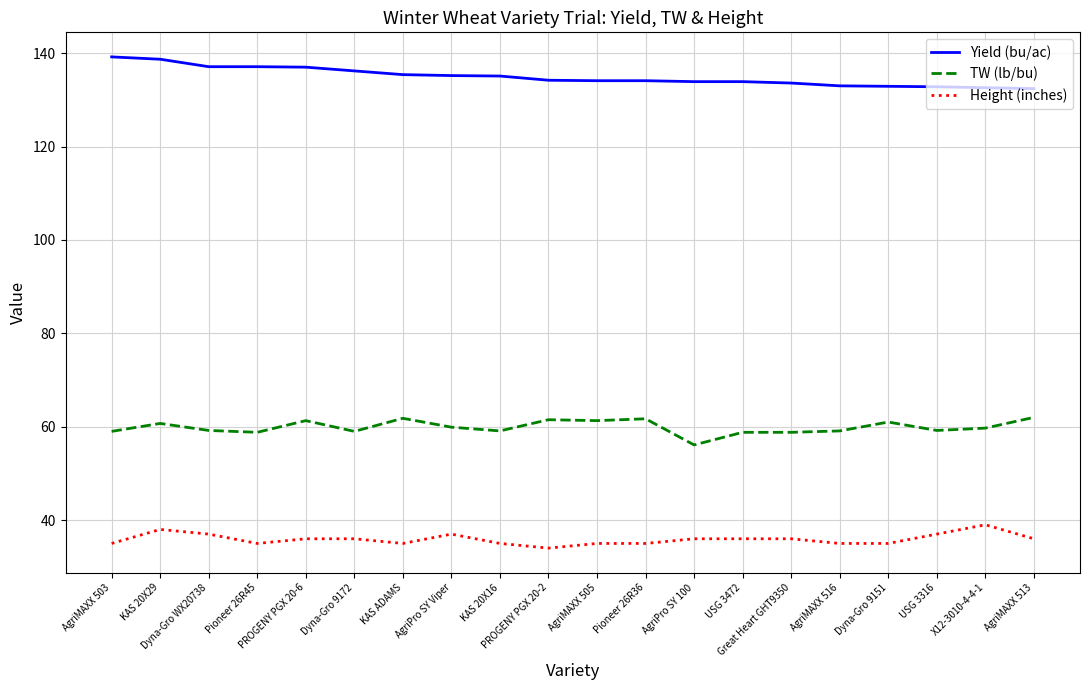

Is this an area chart (filled region under the line)?

No